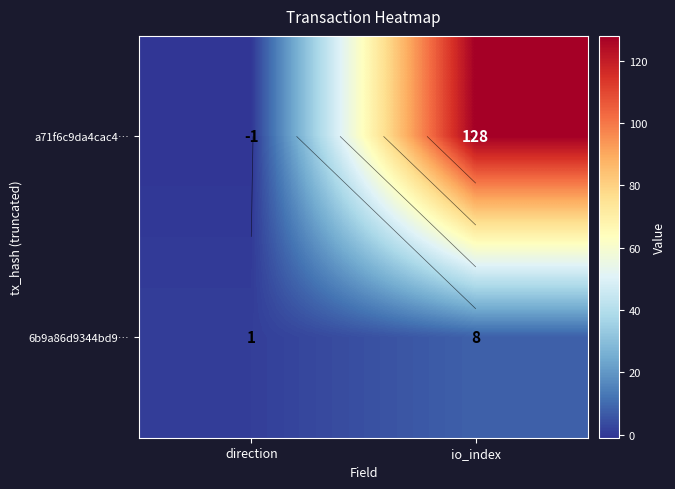

What is the highest value of the a71f6c9da4cac4… series?

128